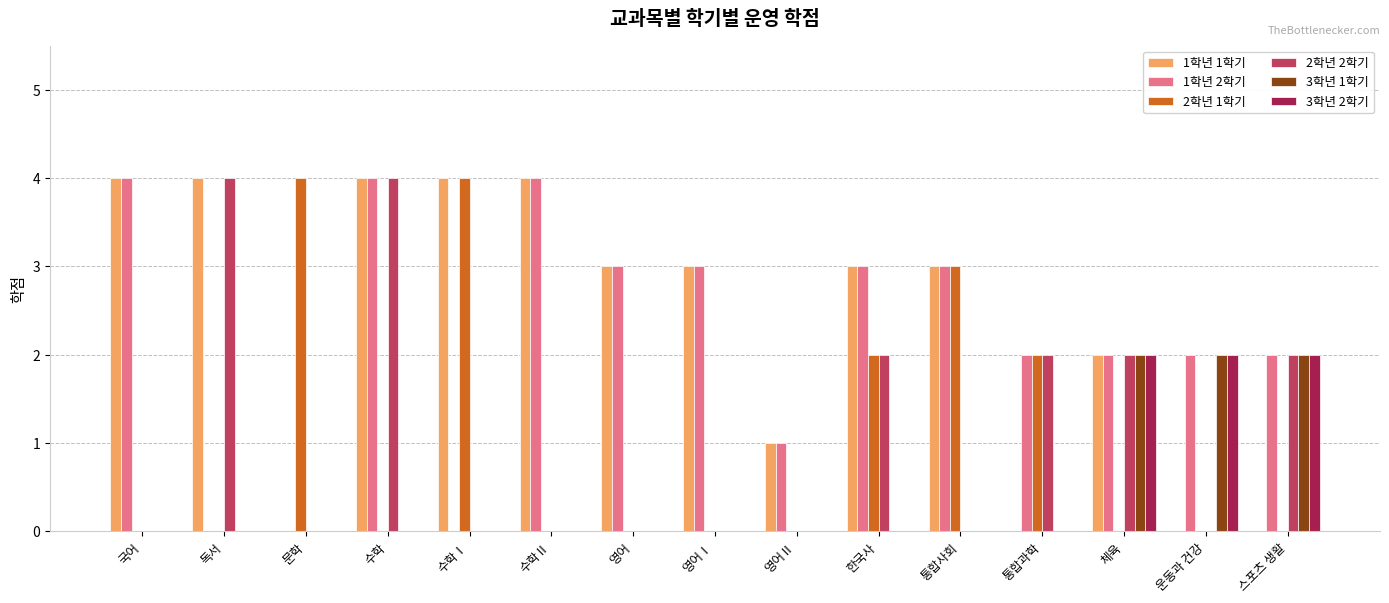

Is it true that 2학년 1학기 equals 2 at 운동과 건강?

False